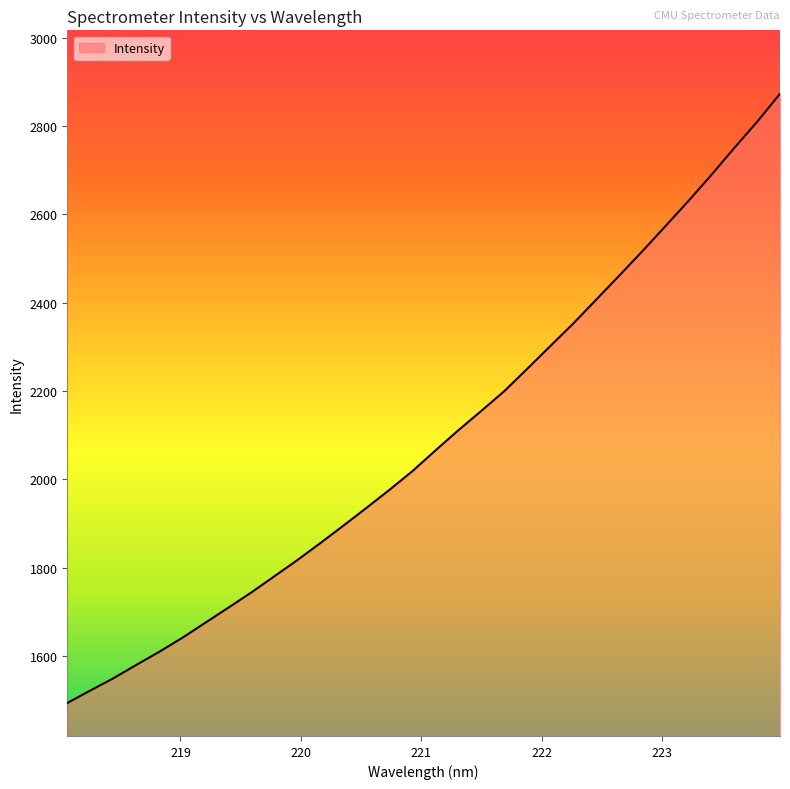

What is the difference between the maximum and minimum values?

1379.9